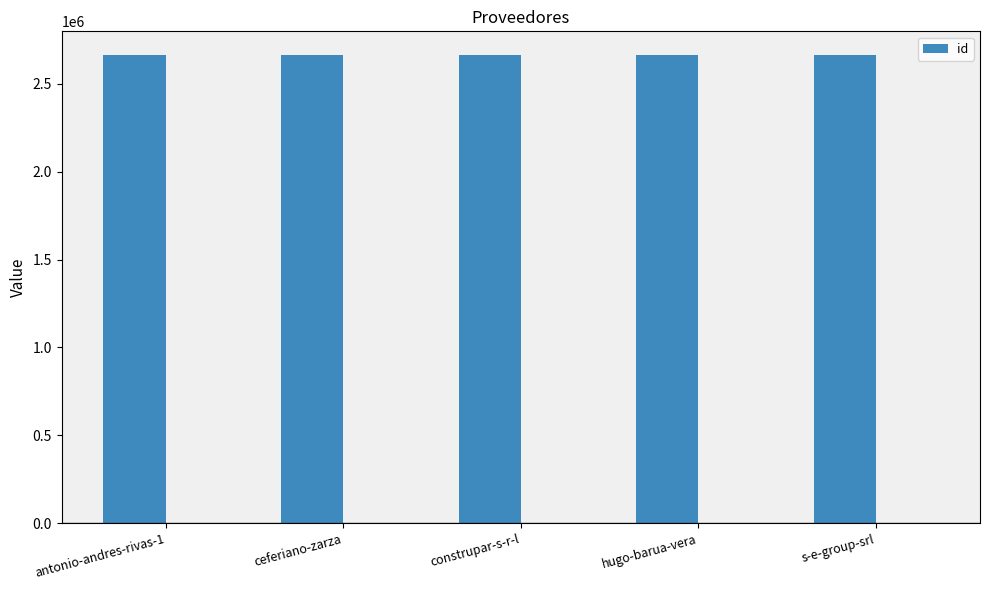

Reading right to left, transcribe all the data shown in this chart.

2665586	2665588	2665587	2665585	2665584